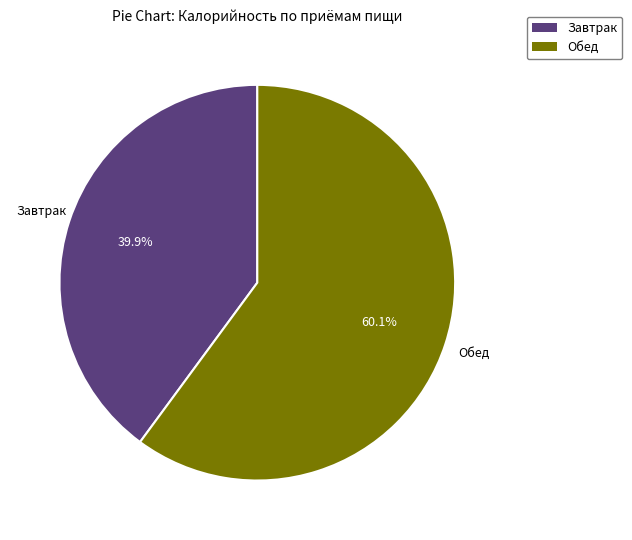

To the nearest percent, what is the average slice percentage?

50%